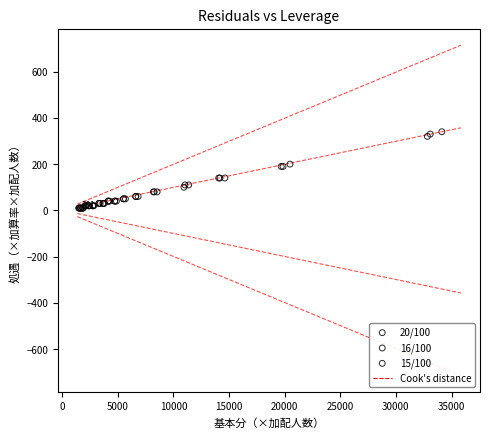

Which series has the largest Y range (max minus min)?

20/100